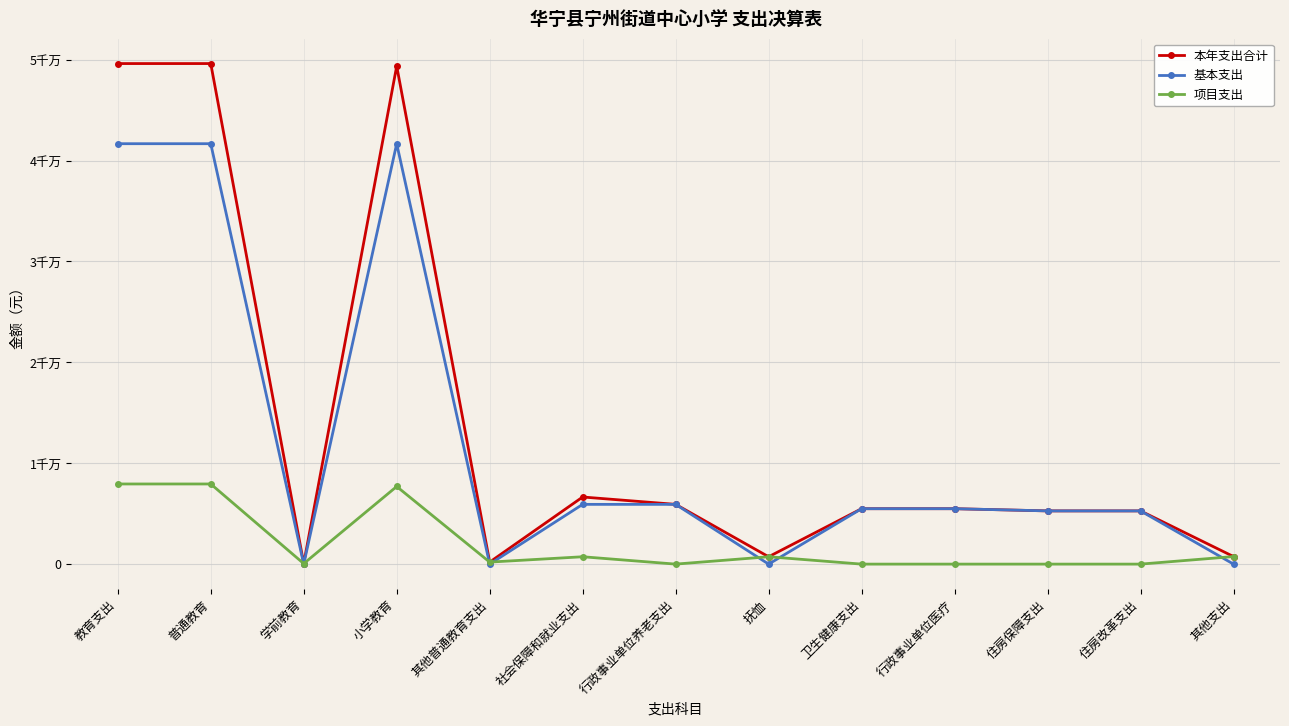

Is this an area chart (filled region under the line)?

No